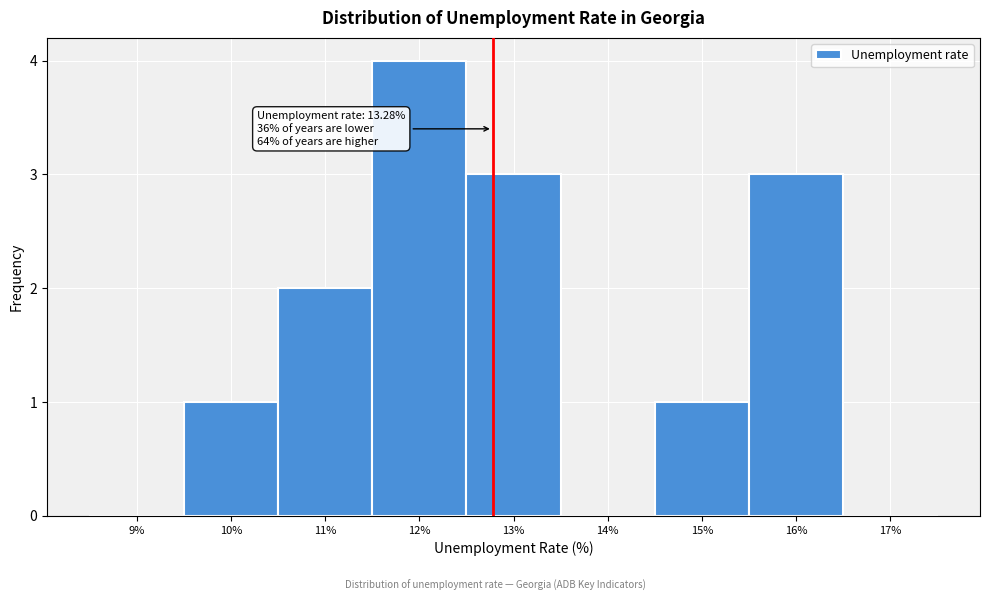

Reading left to right, transcribe all the data shown in this chart.

9%=0	10%=1	11%=2	12%=4	13%=3	14%=0	15%=1	16%=3	17%=0